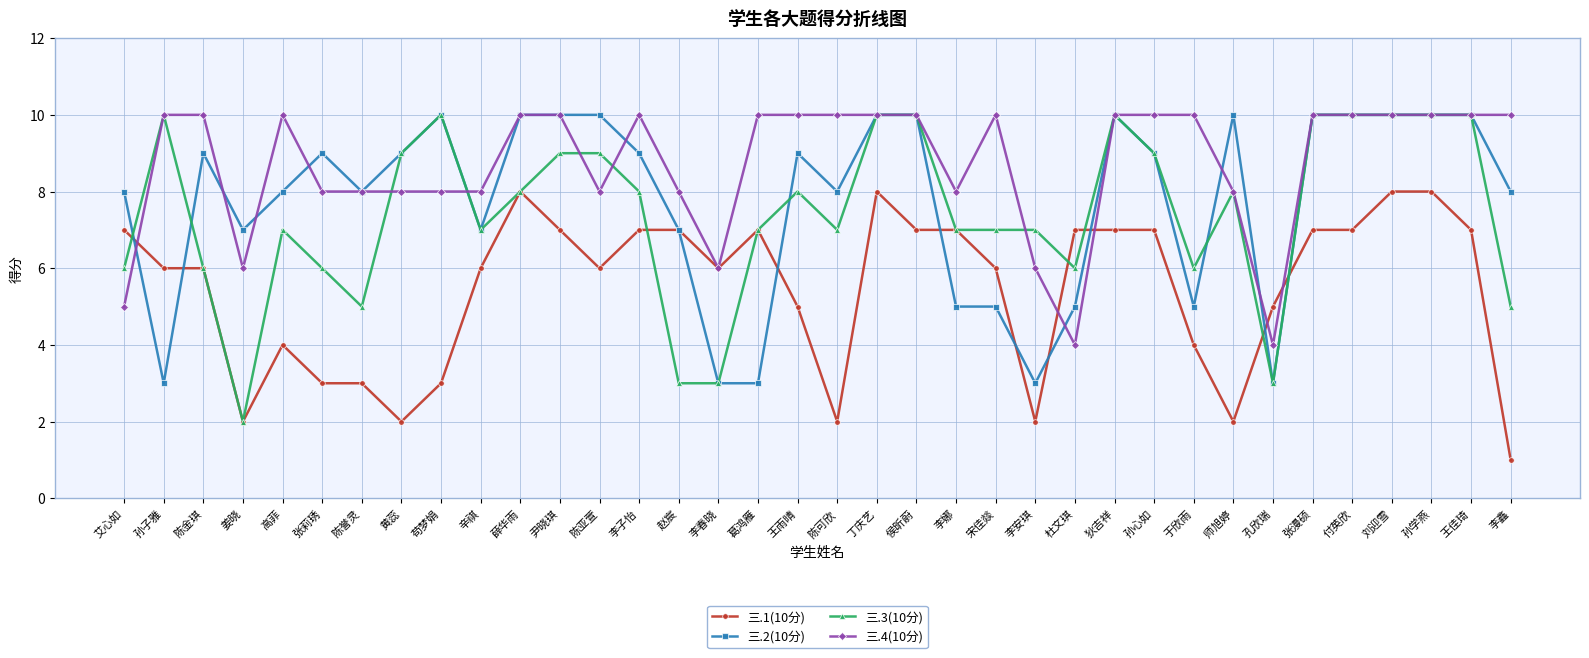

Which category has the lowest value across all series?

李鑫